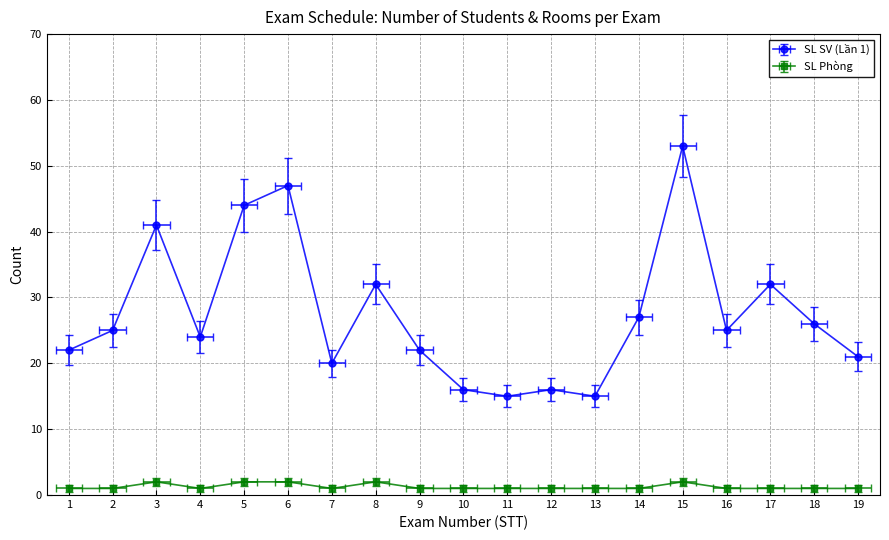

Which series has the largest range (max minus min)?

SL SV (Lần 1)